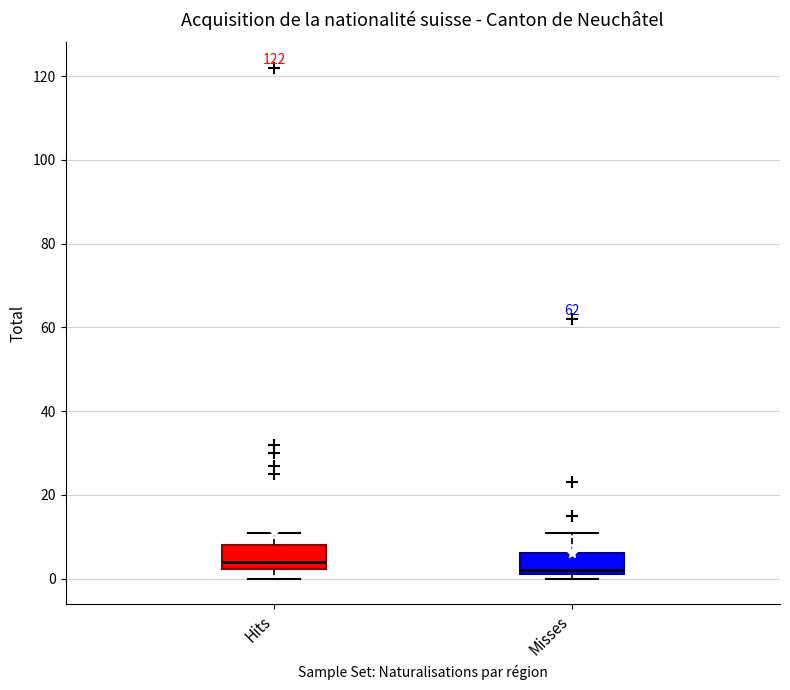

Reading left to right, transcribe this box plot: for each box, give where its median line is, the range the box spans, and where its two whiskers end, as read against the y-axis. The values are not printed on the chart, so give them approximately, as read against the axis.

Hits: median 4, box 2 to 8, whiskers 0 to 12
Misses: median 2 (just above the box's lower edge), box 2 to 6, whiskers 0 to 12